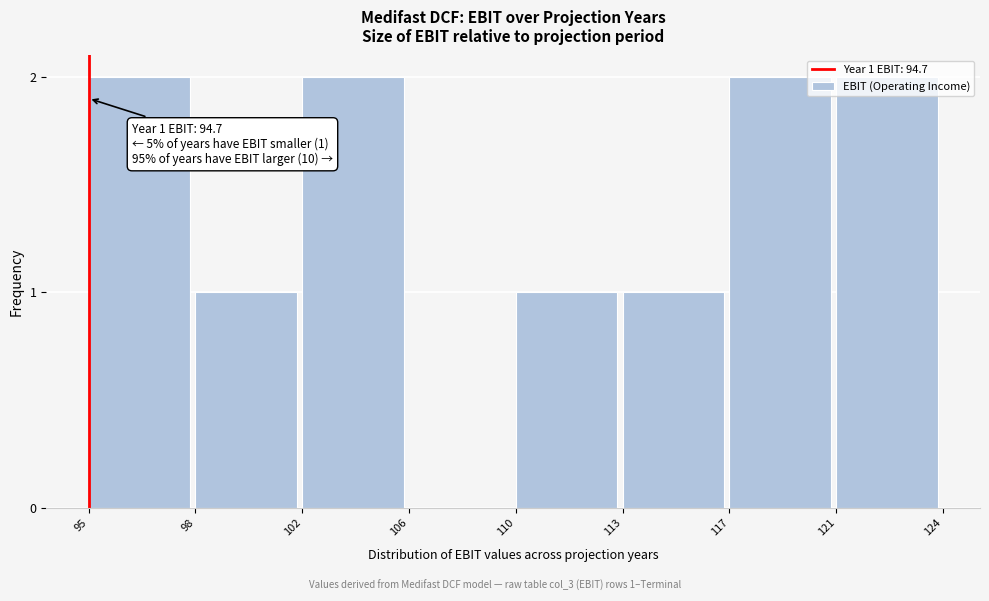

What is the ratio of the value at 110 to the value at 113?

1.0